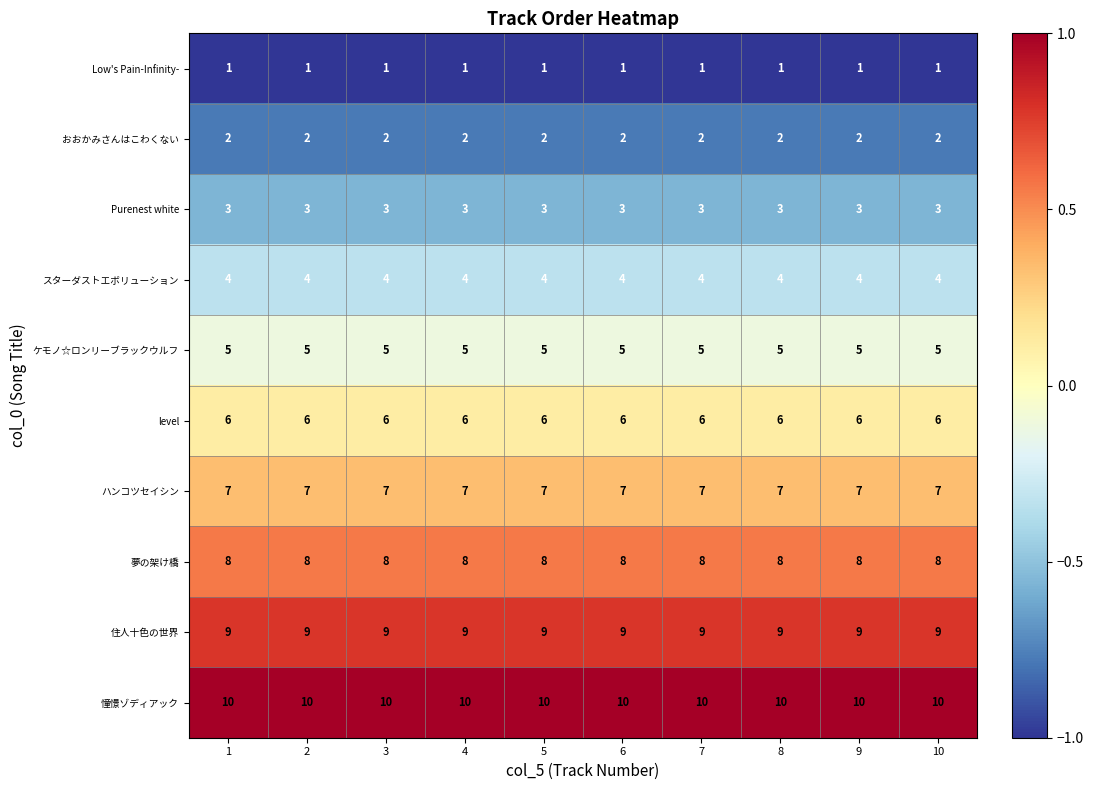

List the series in order of their peak value, lowest first.

Low's Pain-Infinity-, おおかみさんはこわくない, Purenest white, スターダストエボリューション, ケモノ☆ロンリーブラックウルフ, level, ハンコツセイシン, 夢の架け橋, 住人十色の世界, 憧憬ゾディアック